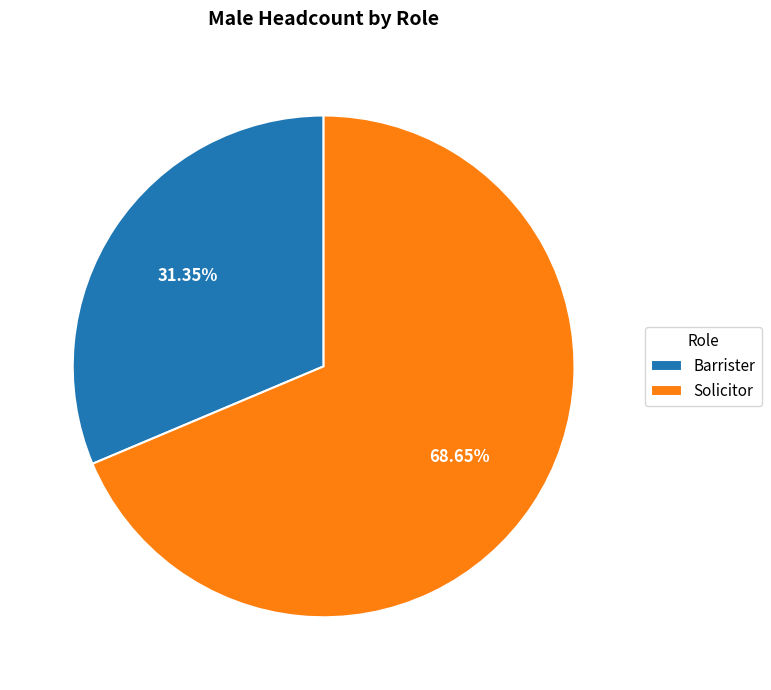

What is the smallest slice in the pie chart?

Barrister